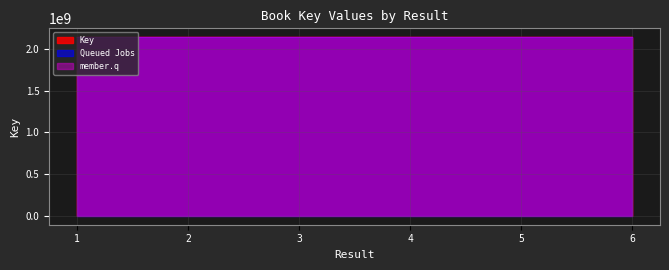

Read the value at 1, to the nearest 100.

2137659400